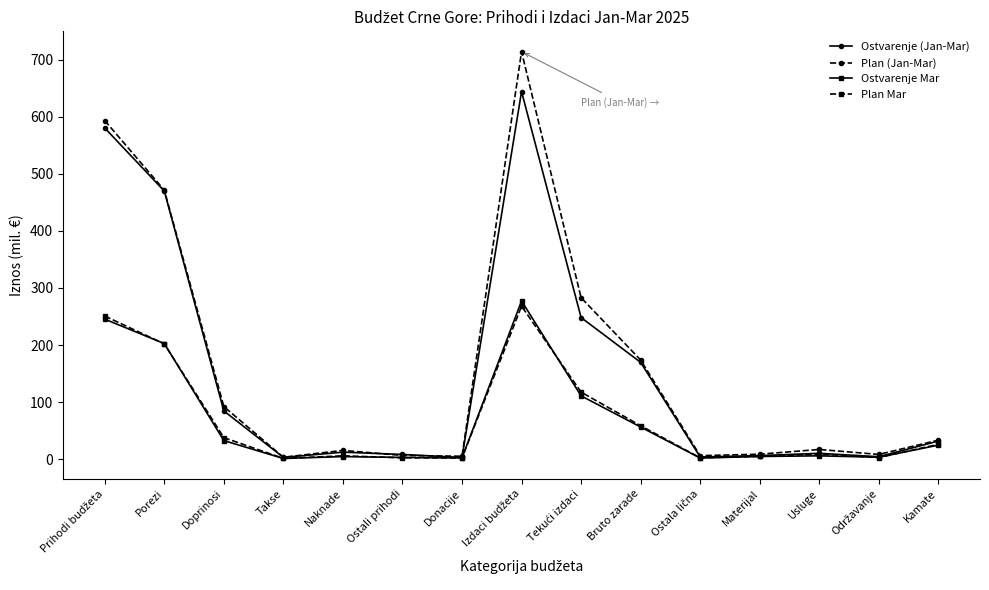

What is the spread (max minus min) of values at Porezi?

269.6